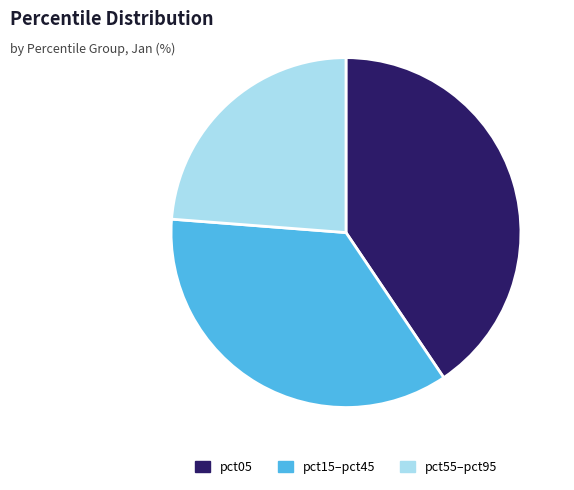

Do pct15–pct45 and pct05 together represent more than half of the pie?

Yes